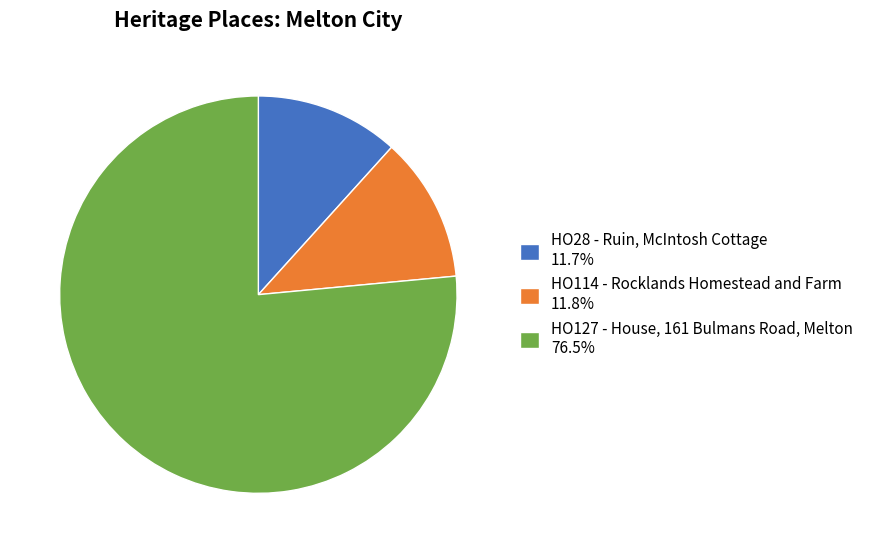

Combined, do HO114 - Rocklands Homestead and Farm 11.8% and HO127 - House, 161 Bulmans Road, Melton 76.5% account for over 50%?

Yes